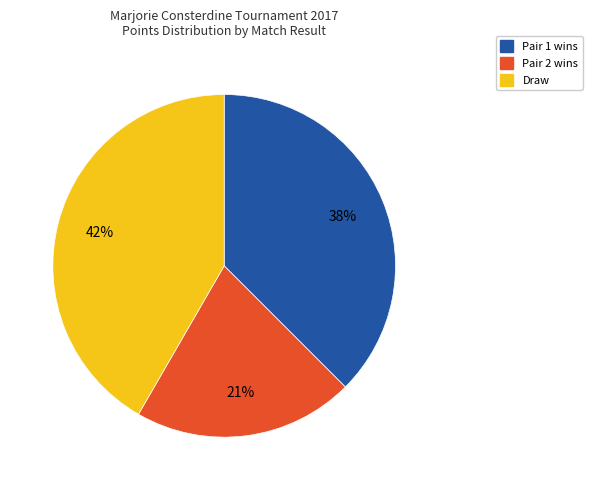

Which has a higher value, Pair 1 wins or Pair 2 wins?

Pair 1 wins